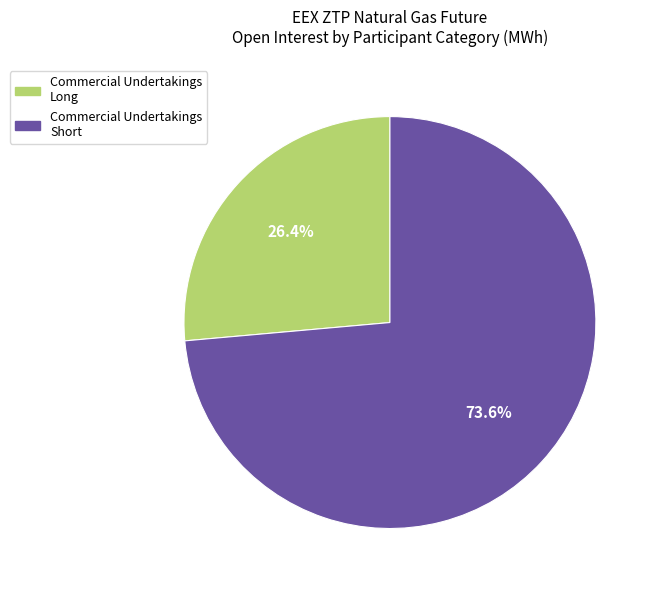

To the nearest percent, what is the average slice percentage?

50%